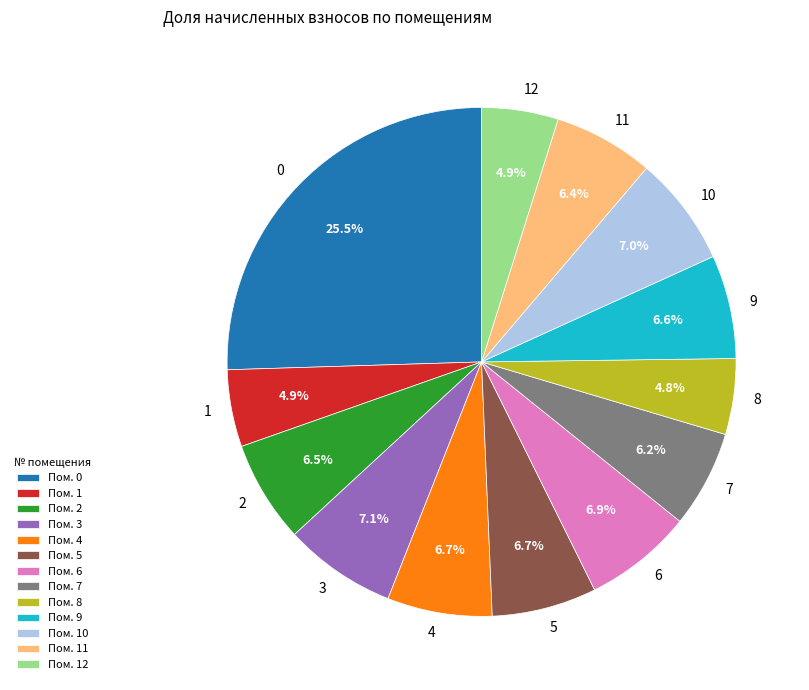

To the nearest percent, what is the combined percentage of 9 and 1?

11%